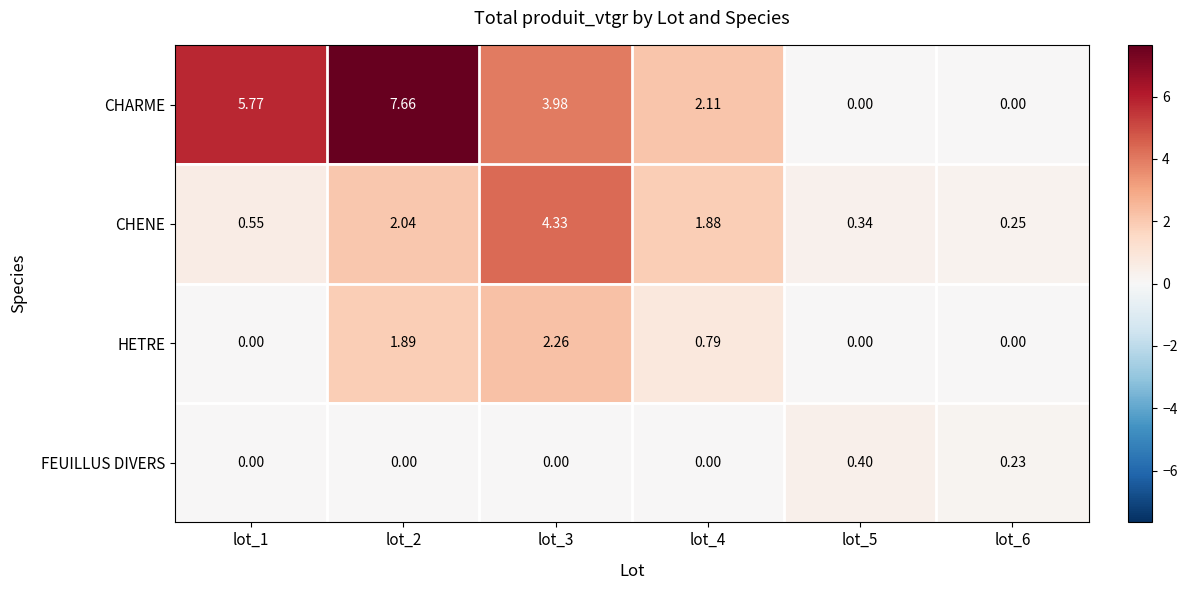

How many series are shown in this chart?

4